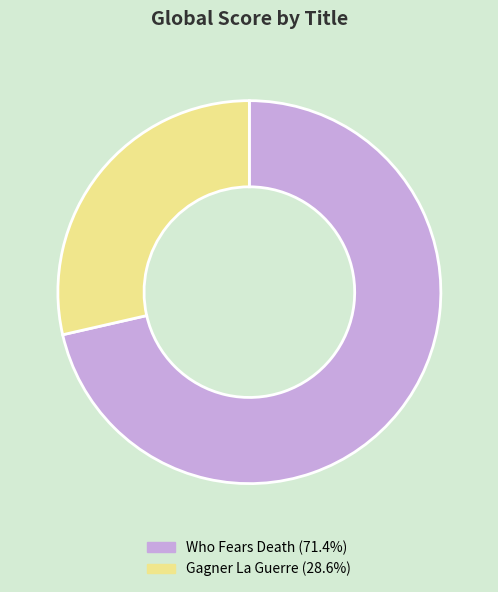

The Who Fears Death slice represents 71% of the pie. True or false?

True